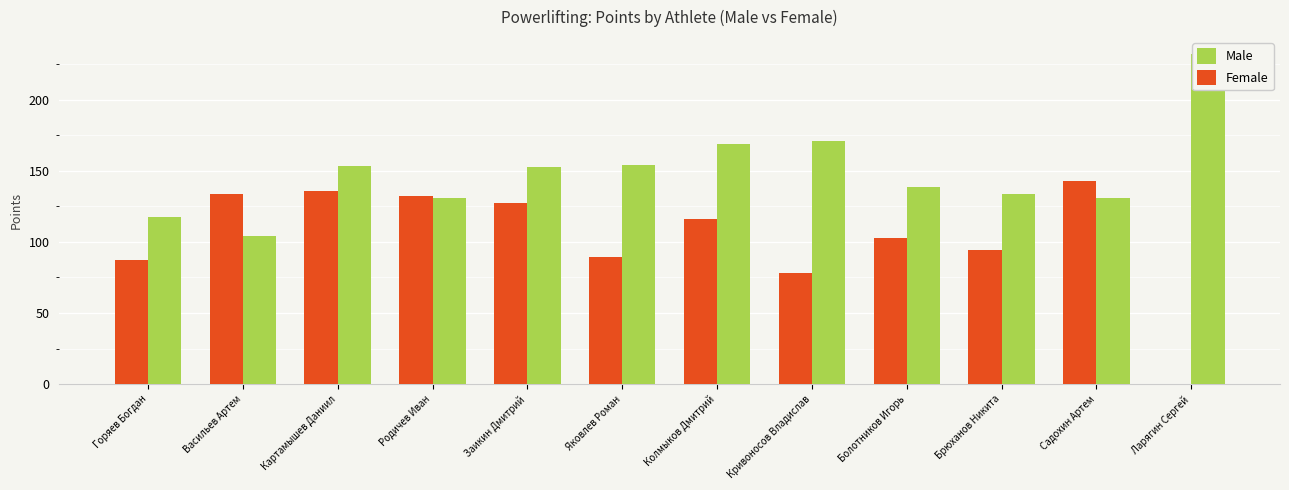

What is the spread (max minus min) of values at Васильев Артем?

29.4